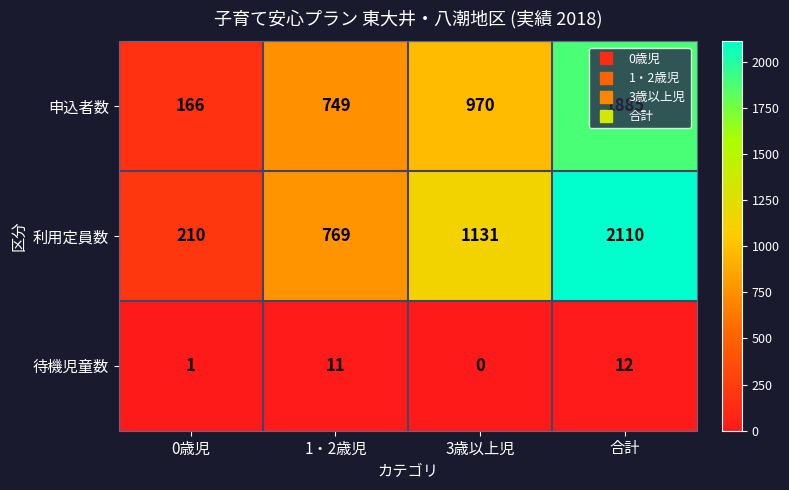

What value does the 申込者数 series have at 合計, to the nearest 50?

1900